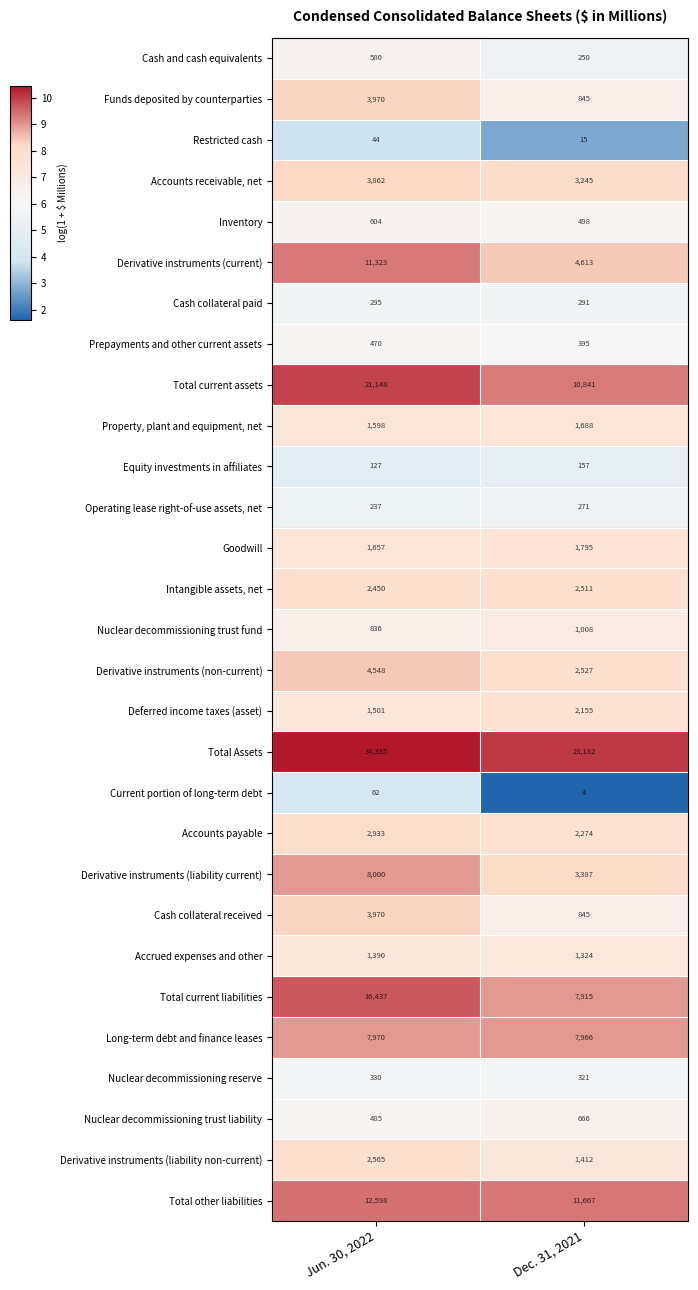

What is the maximum value shown in the chart?

34335